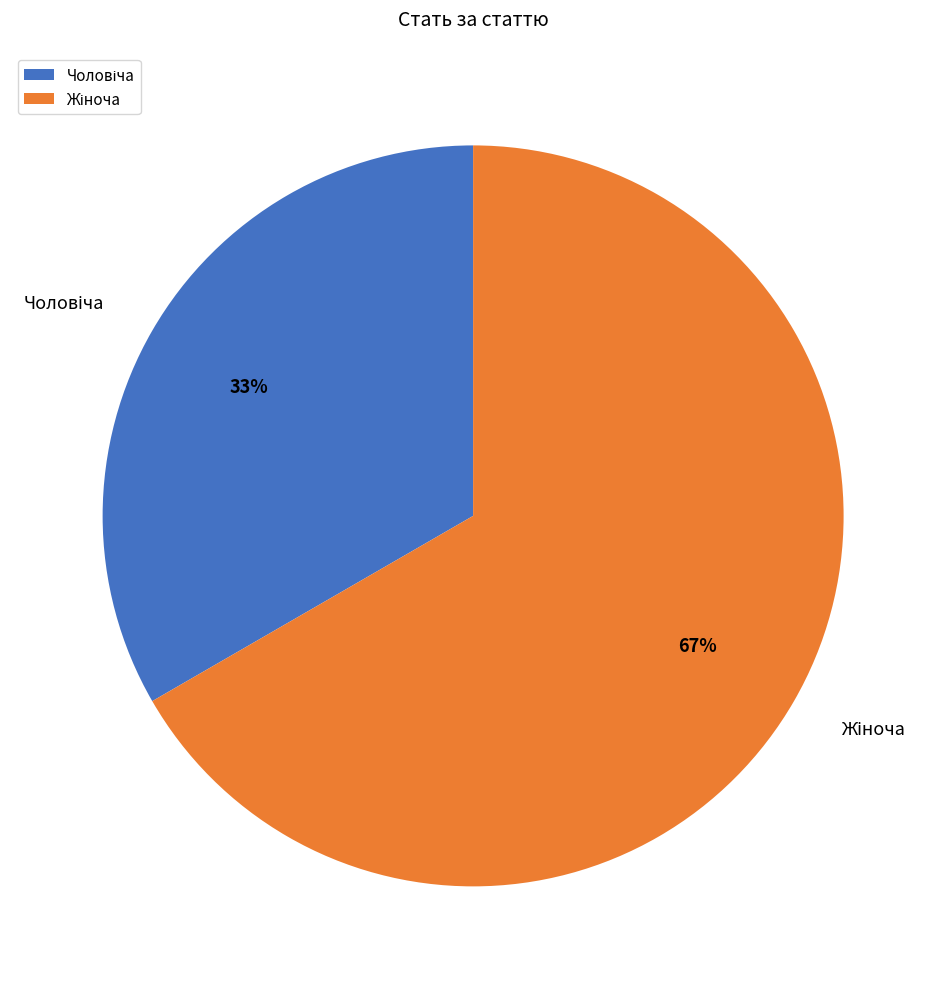

How many slices are in this pie chart?

2